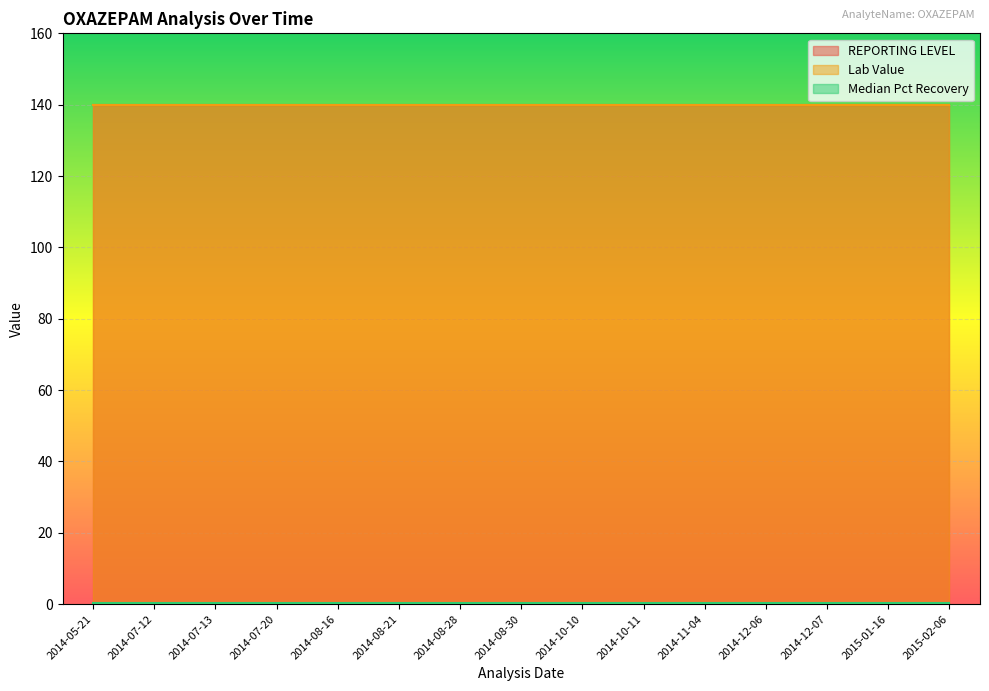

Count the number of data series in this chart.

3